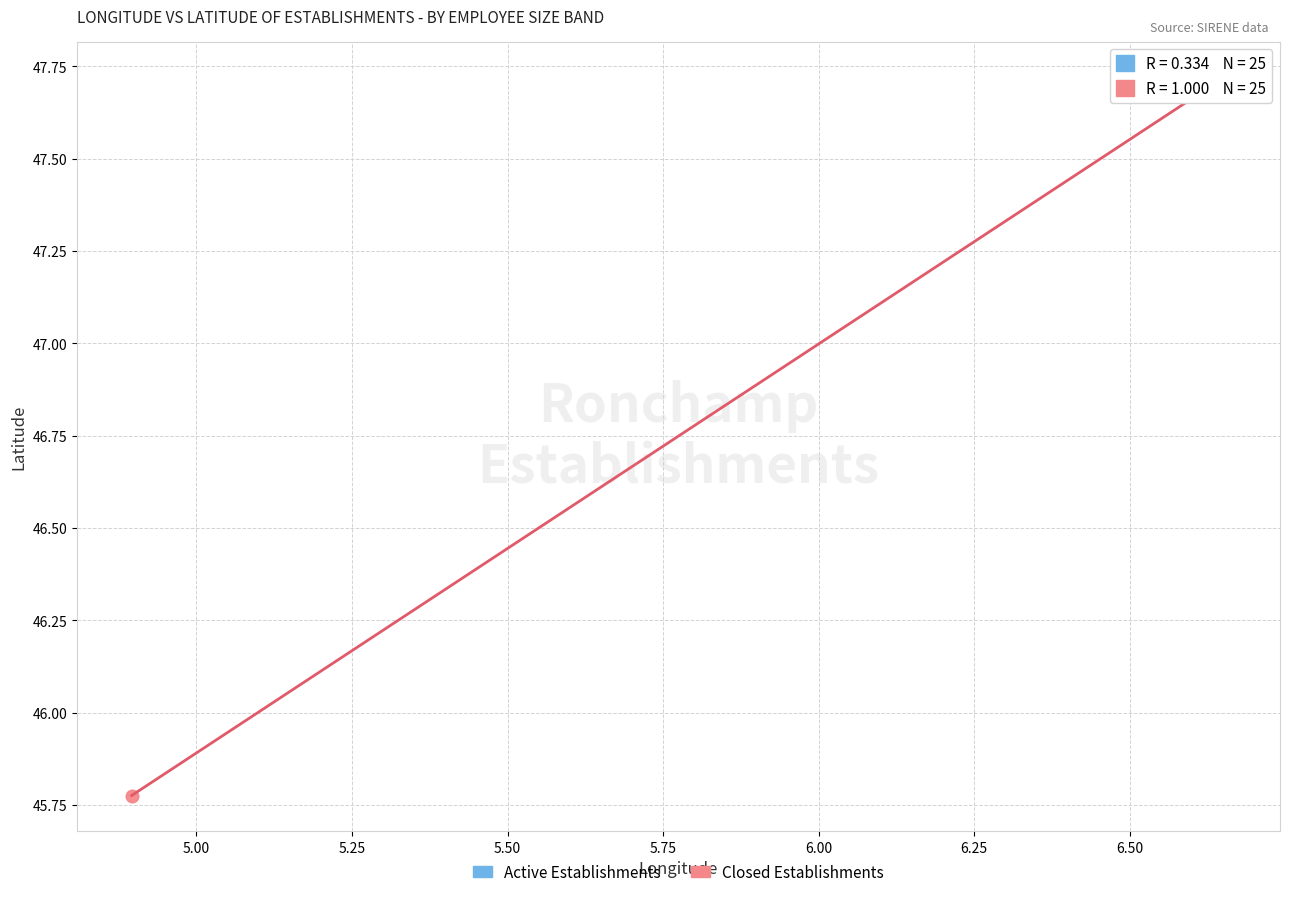

Which series contains the lowest Y value?

Closed Establishments